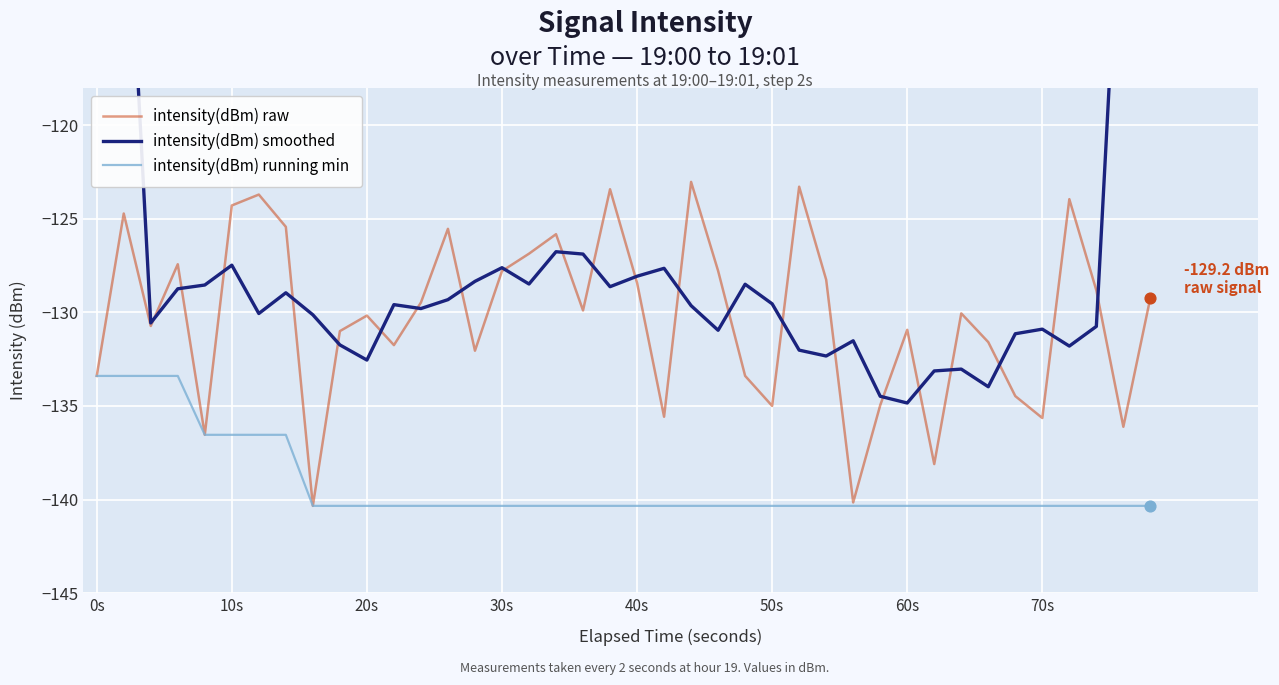

Is it true that intensity(dBm) raw equals -84.3 at 0s?

False